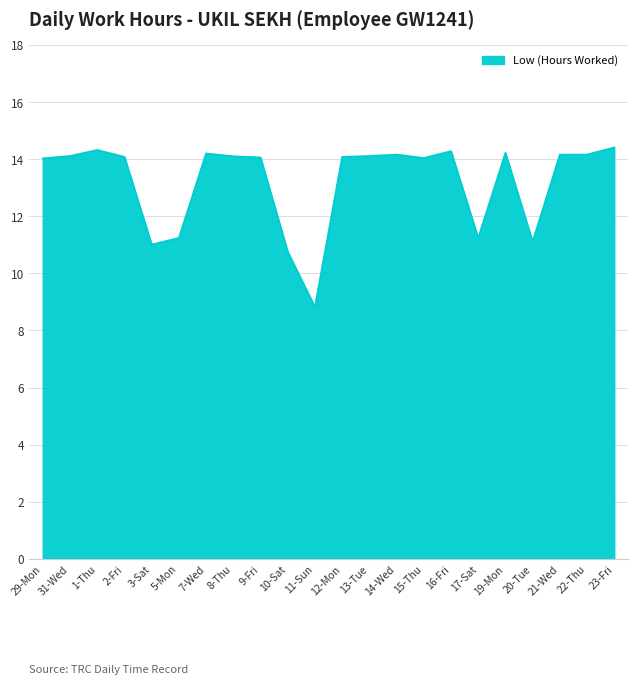

Does the chart display data point markers on the line(s)?

No